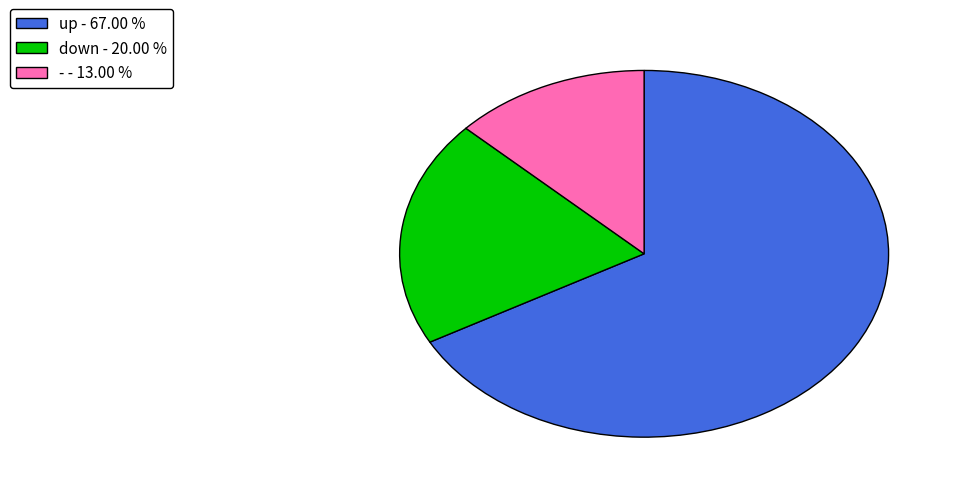

Is the sum of up and - greater than half?

Yes